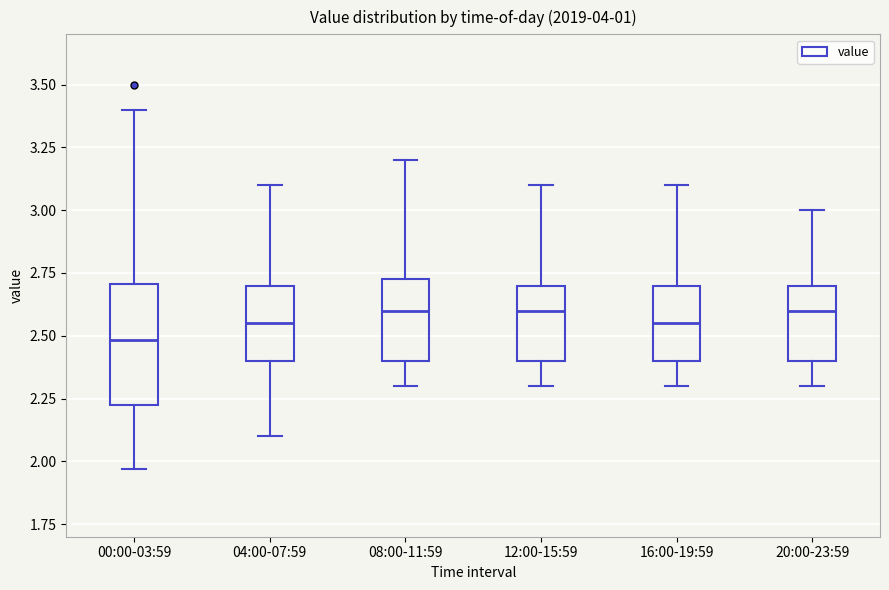

Which box's median line is the lowest?

00:00-03:59